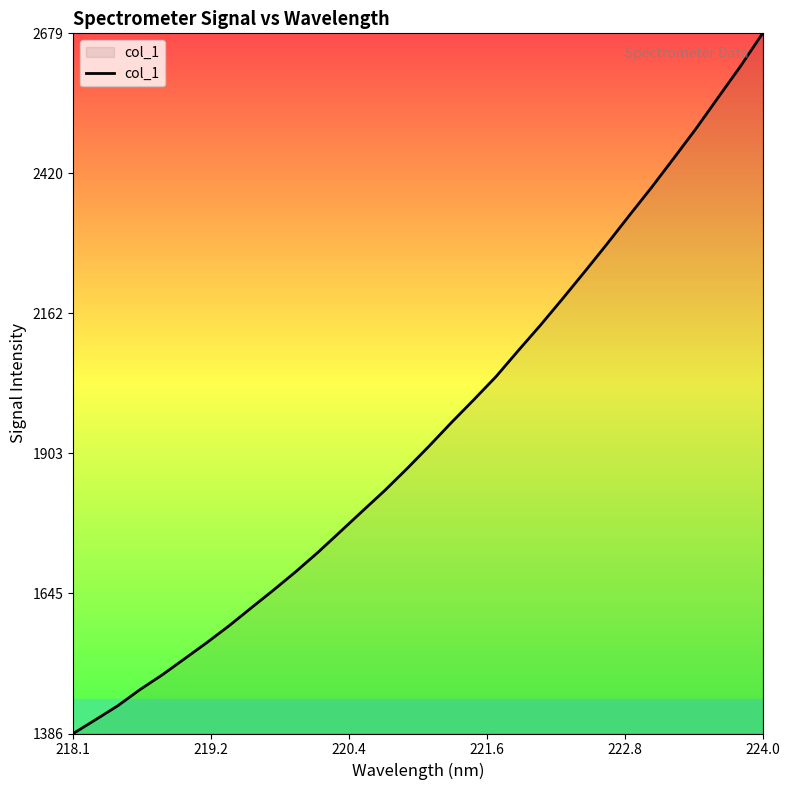

What is the difference between the maximum and minimum values?

1292.7